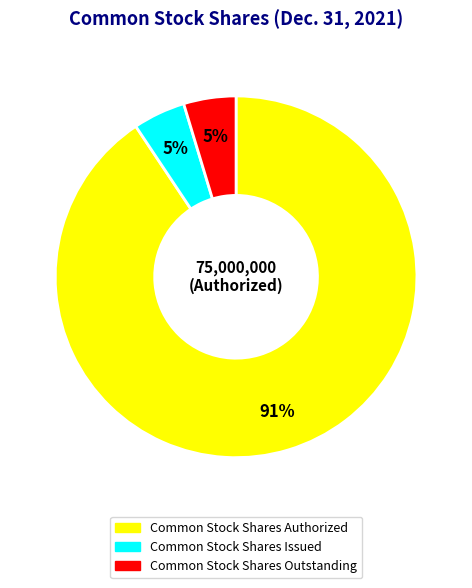

How many segments does this pie chart have?

3